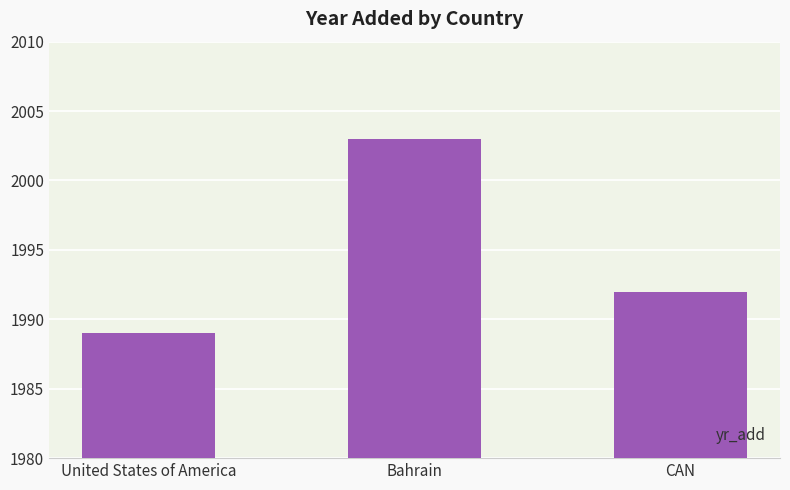

The chart shows a value of 639 at CAN. True or false?

False